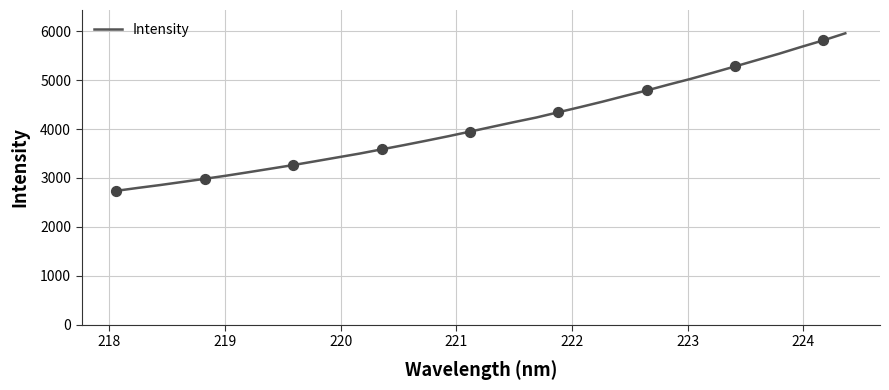

What is the smallest value displayed?

2737.0